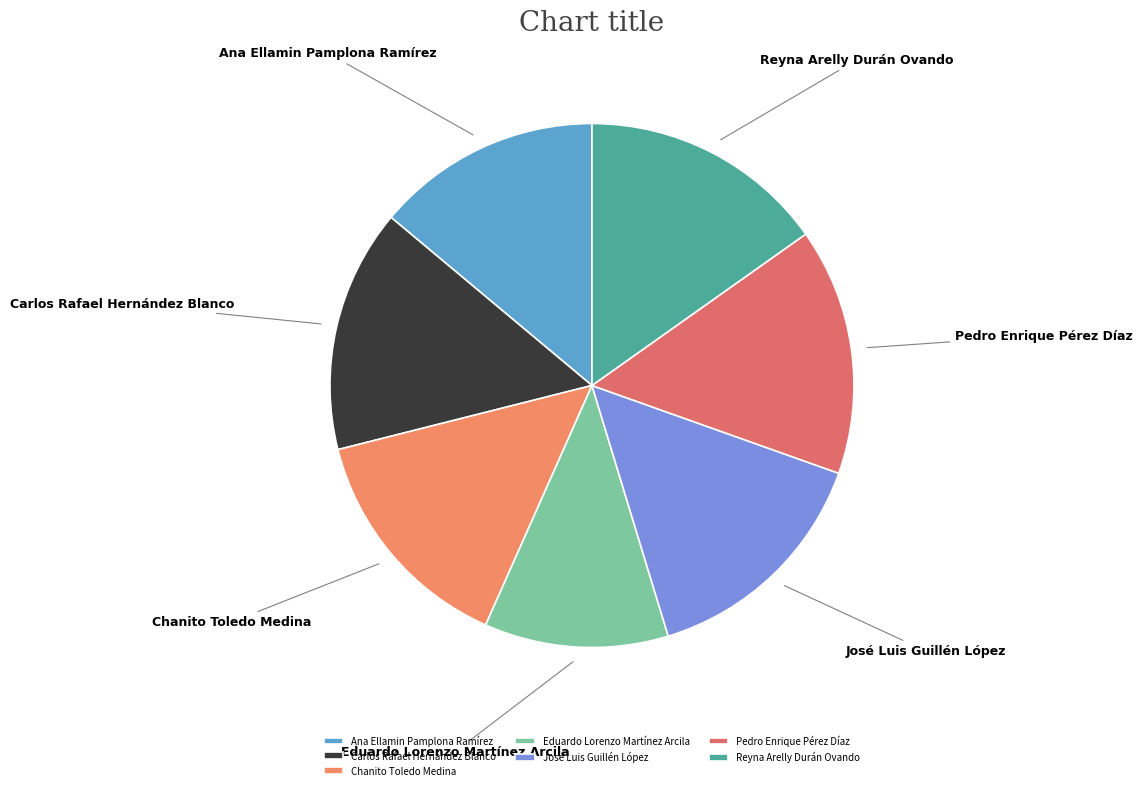

Is there any slice that represents more than half of the pie?

No